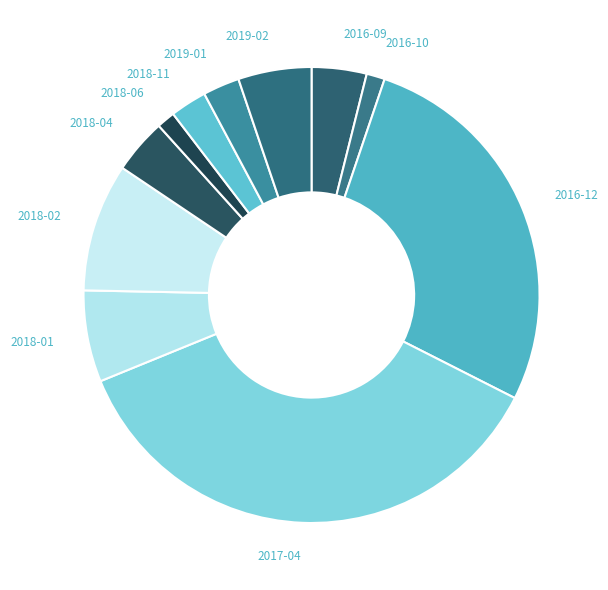

Does 2018-06 account for over 50% of the chart?

No